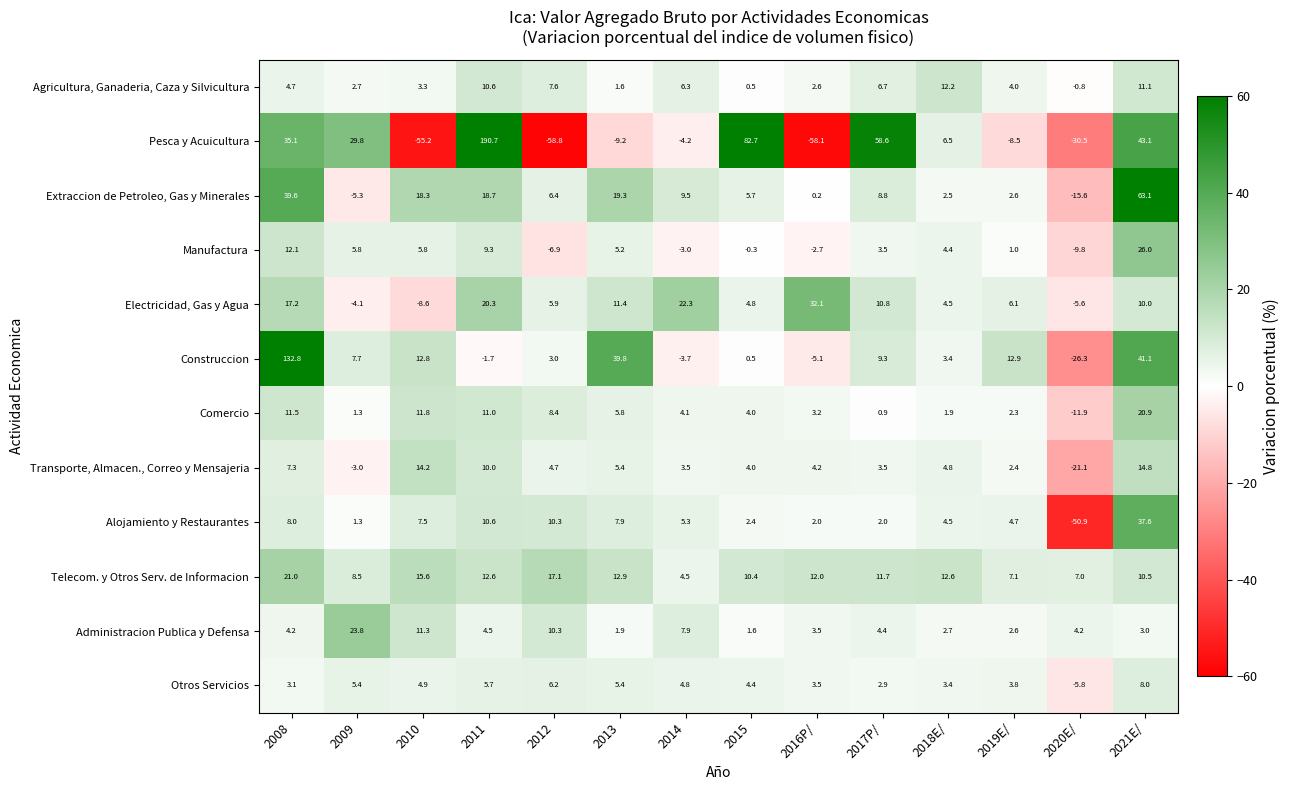

The Alojamiento y Restaurantes series shows 13.3 at 2010. True or false?

False